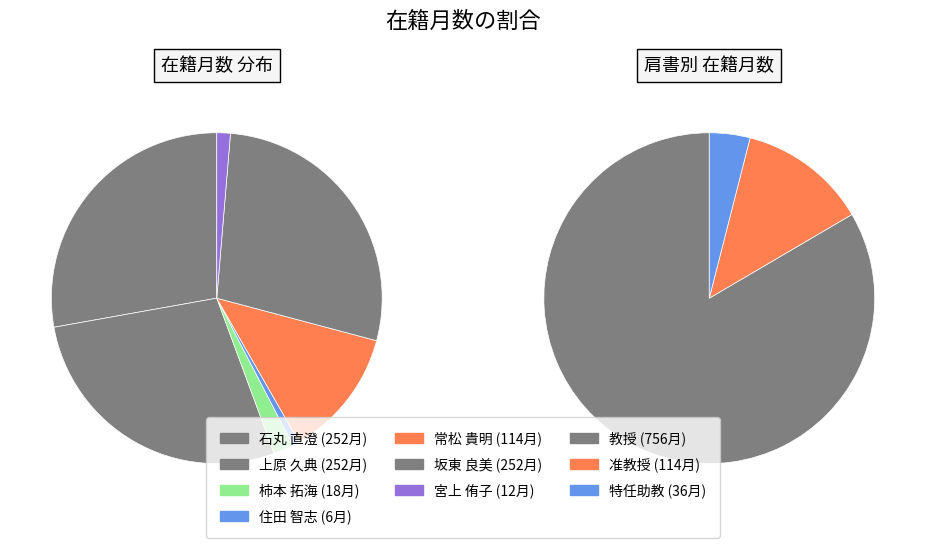

What is the ratio of the value at 宮上 侑子 to the value at 常松 貴明?

0.1